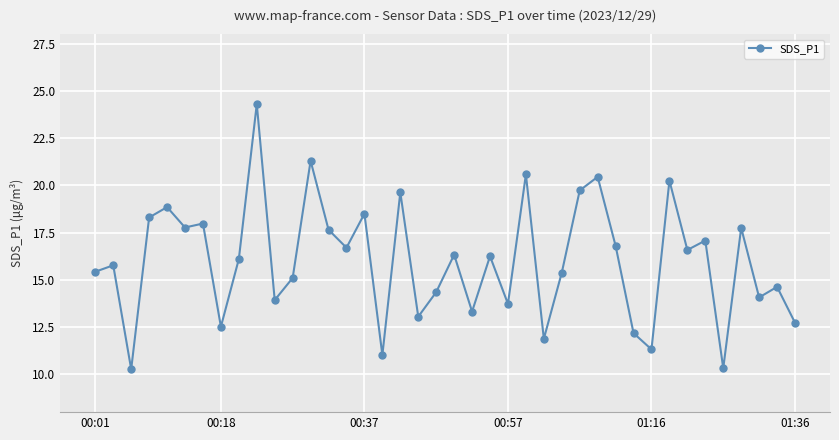

True or false: there are more than 1 points higher than both neighbors.

True